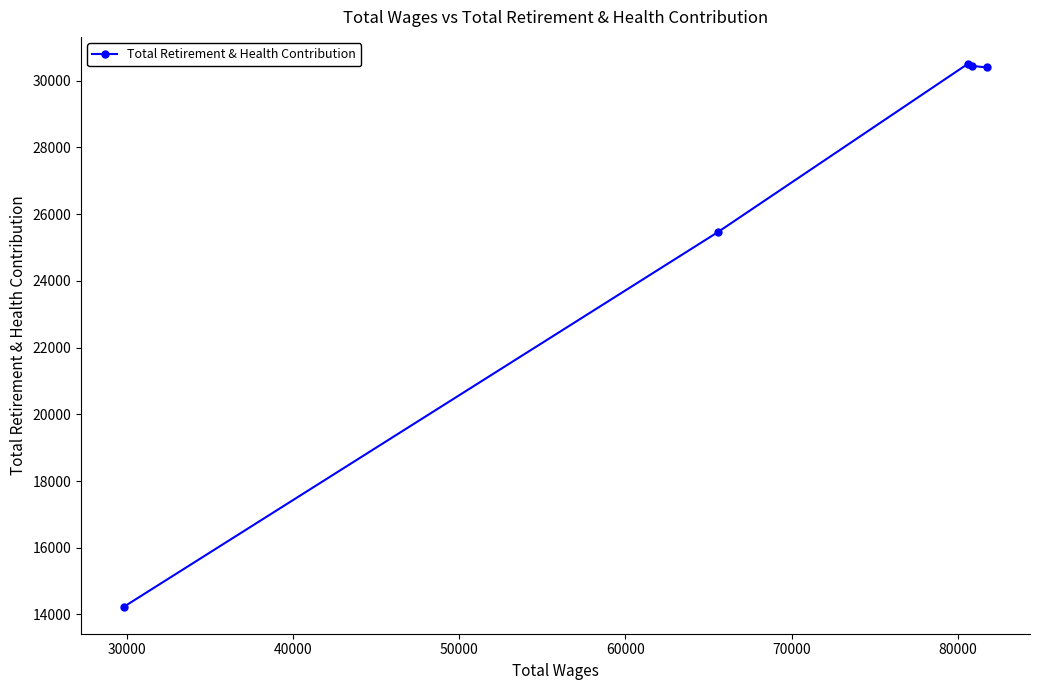

What is the sum of all values?

131042